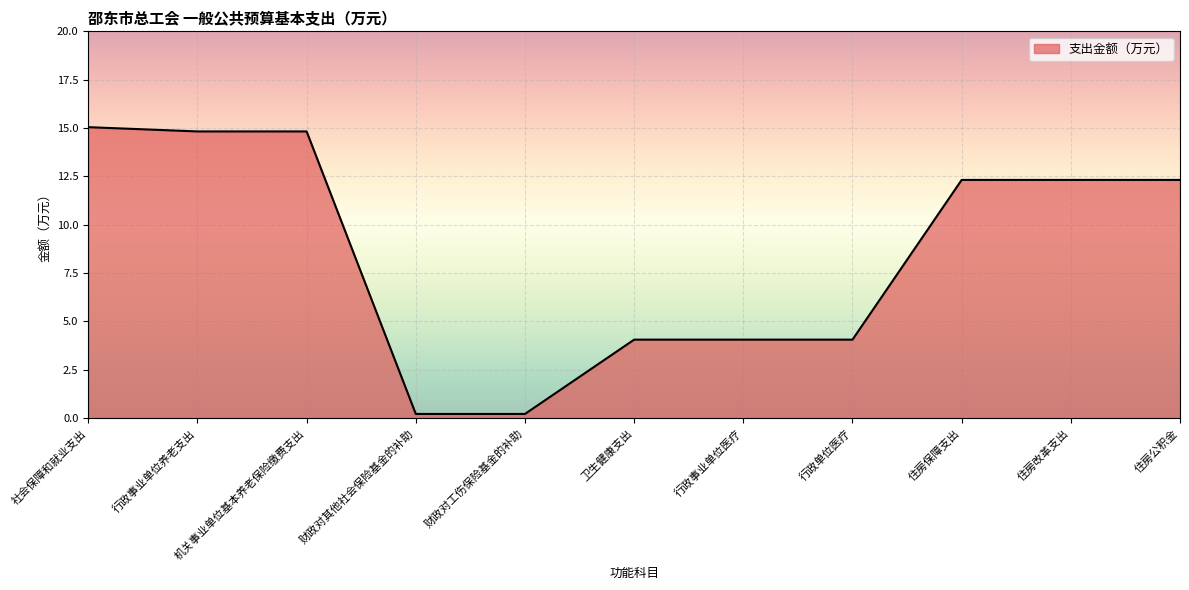

What position from the right is 行政事业单位医疗?

5